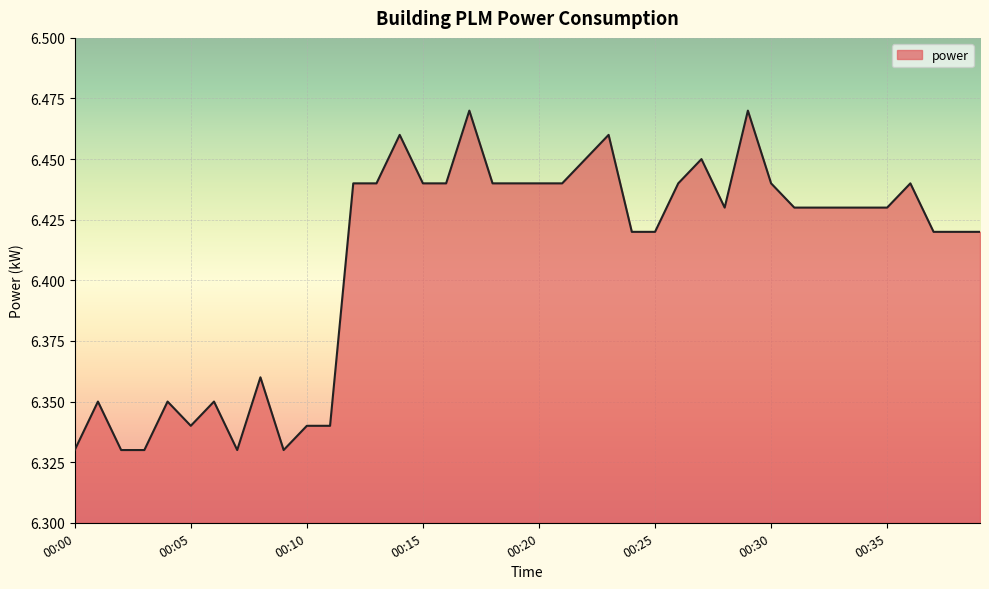

Where is the first local minimum?

00:05